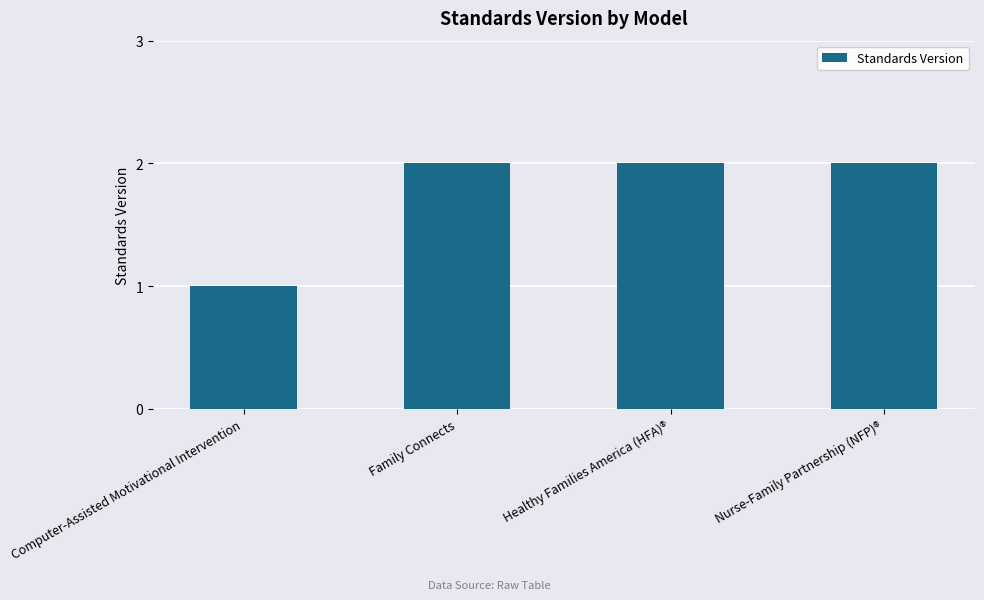

What is the average value?

2